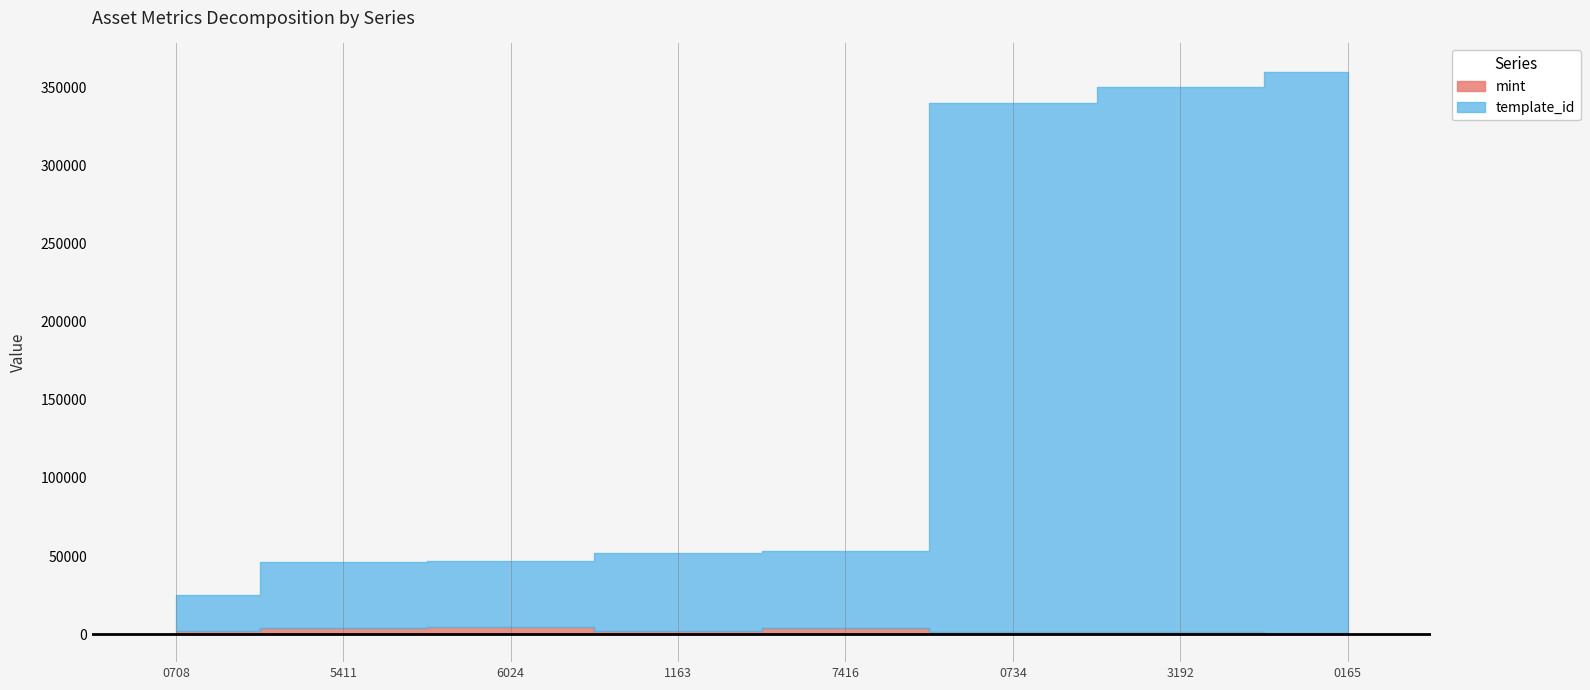

What are all the series names shown in the legend?

mint, template_id